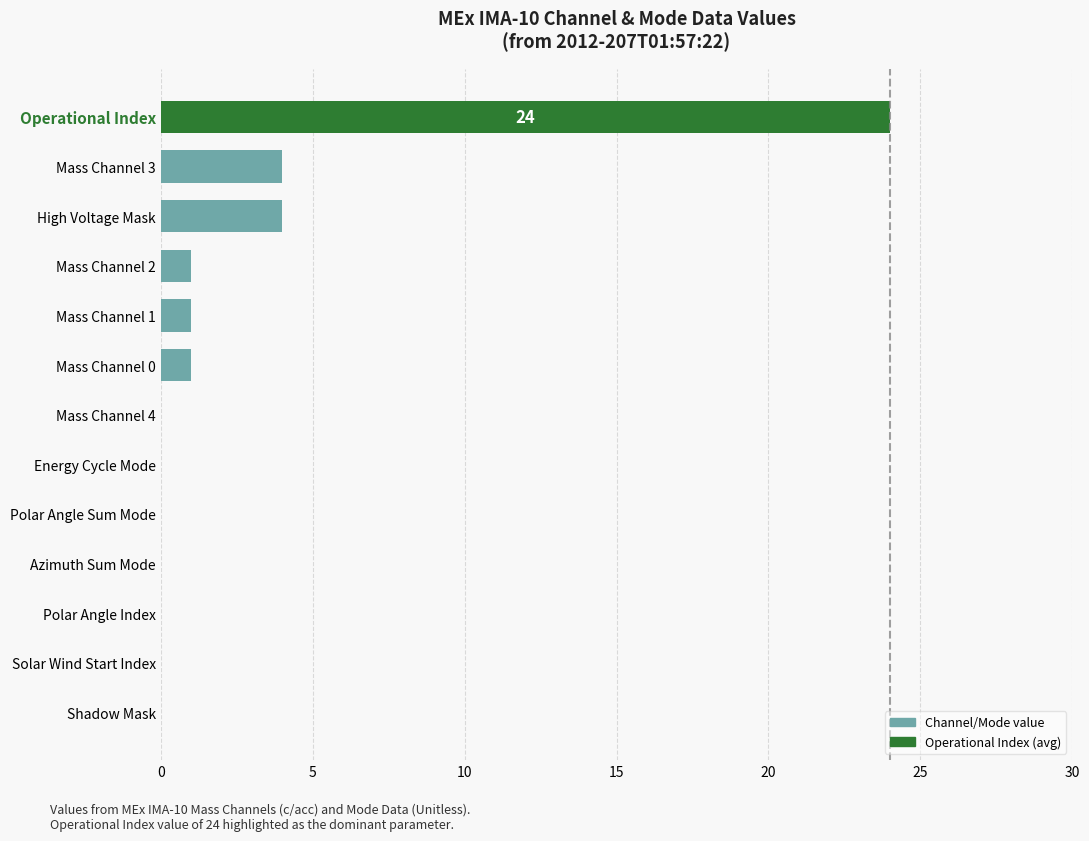

Reading top to bottom, transcribe all the data shown in this chart.

Operational Index=24	Mass Channel 3=4	High Voltage Mask=4	Mass Channel 2=1	Mass Channel 1=1	Mass Channel 0=1	Mass Channel 4=0	Energy Cycle Mode=0	Polar Angle Sum Mode=0	Azimuth Sum Mode=0	Polar Angle Index=0	Solar Wind Start Index=0	Shadow Mask=0